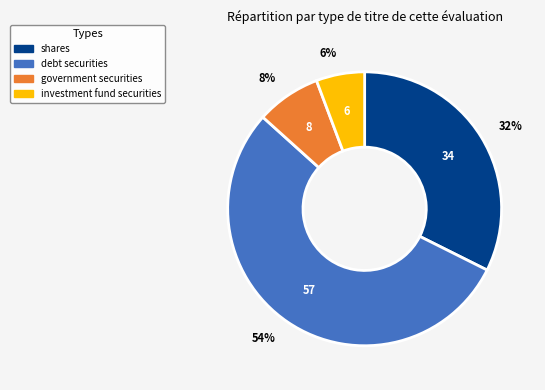

Does any single category account for the majority?

Yes